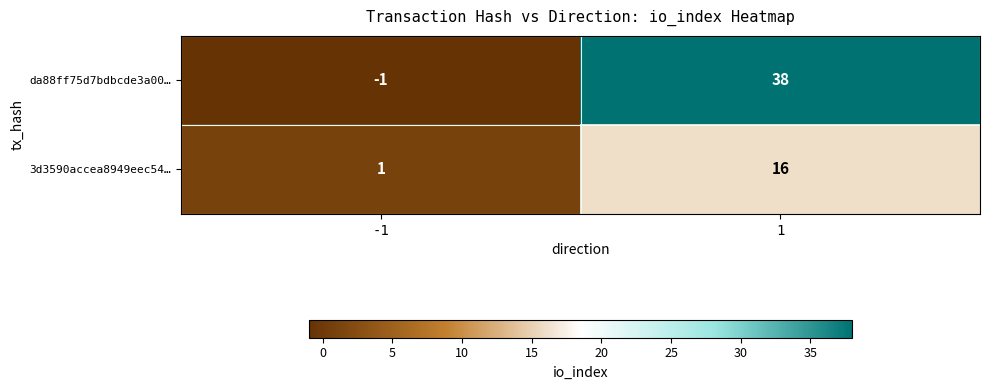

At which category does the chart reach its peak across all series?

1